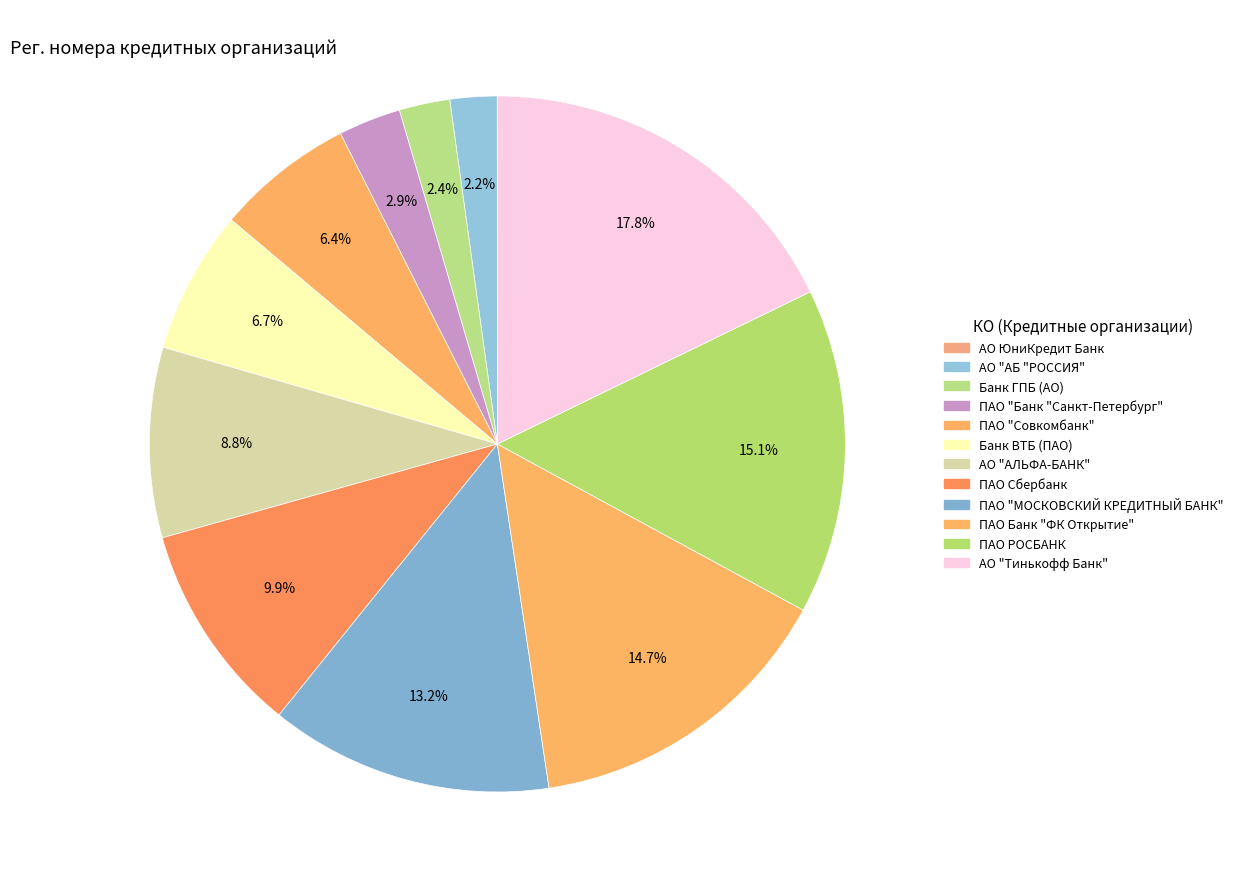

What is the smallest slice in the pie chart?

АО ЮниКредит Банк